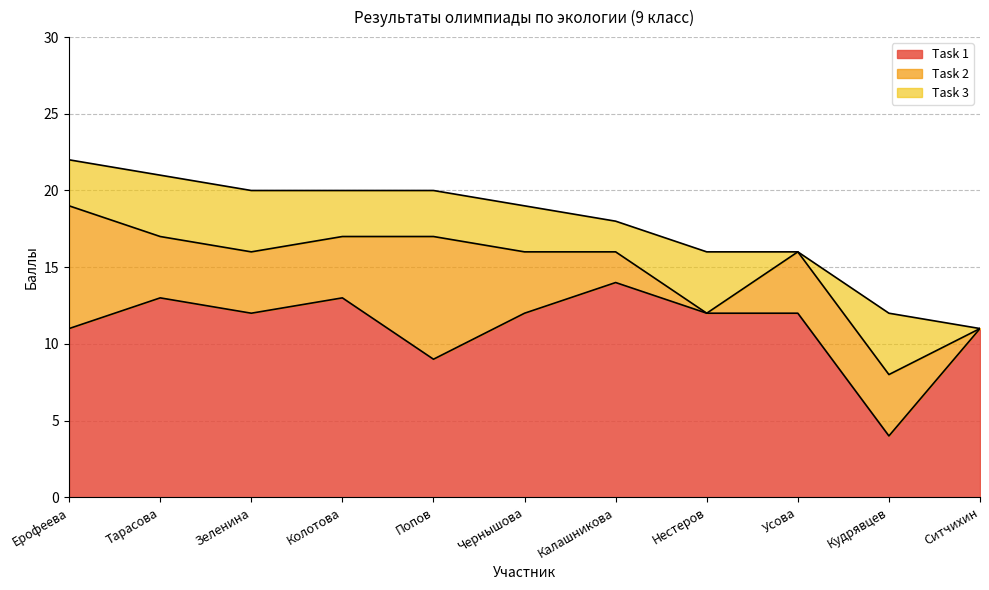

What is the difference between the highest and lowest values at Чернышова?

9